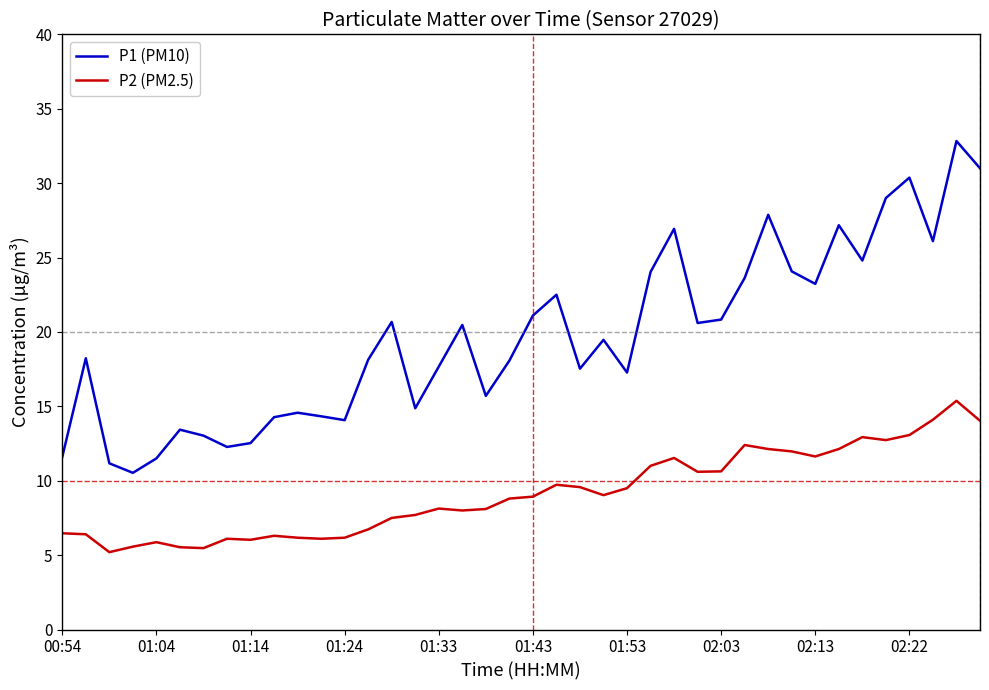

Is this an area chart (filled region under the line)?

No